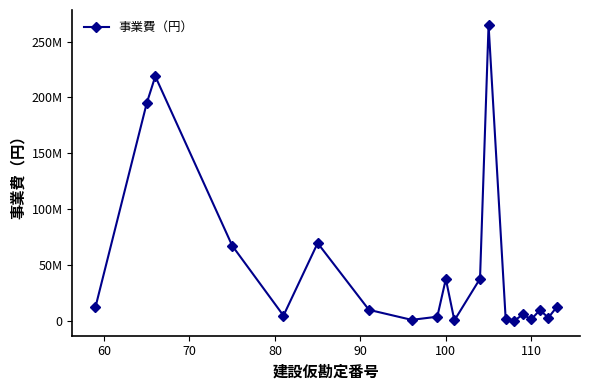

What is the sum of all values?

957621319